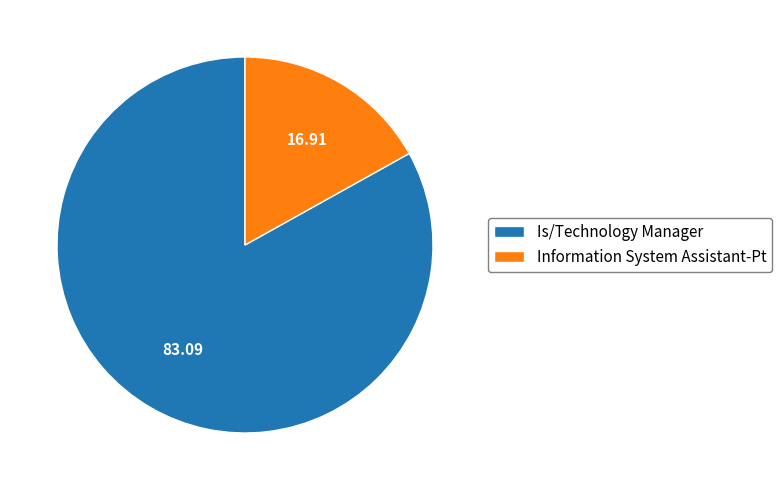

Is the sum of Is/Technology Manager and Information System Assistant-Pt greater than half?

Yes